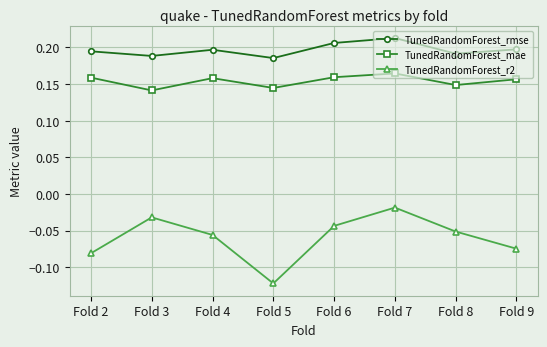

Which series changed the most between Fold 7 and Fold 8?

TunedRandomForest_r2